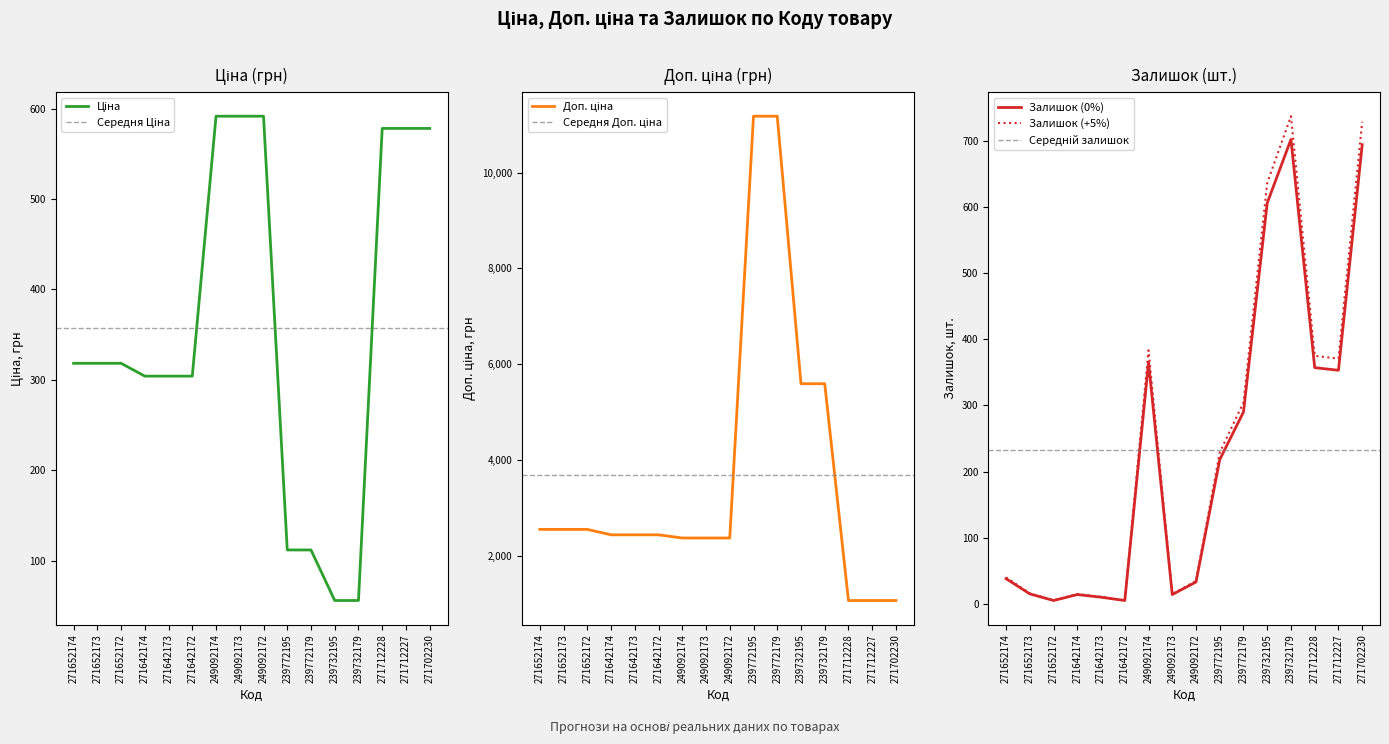

True or false: Доп. ціна has a value of 1494.5 at 271642172.

False